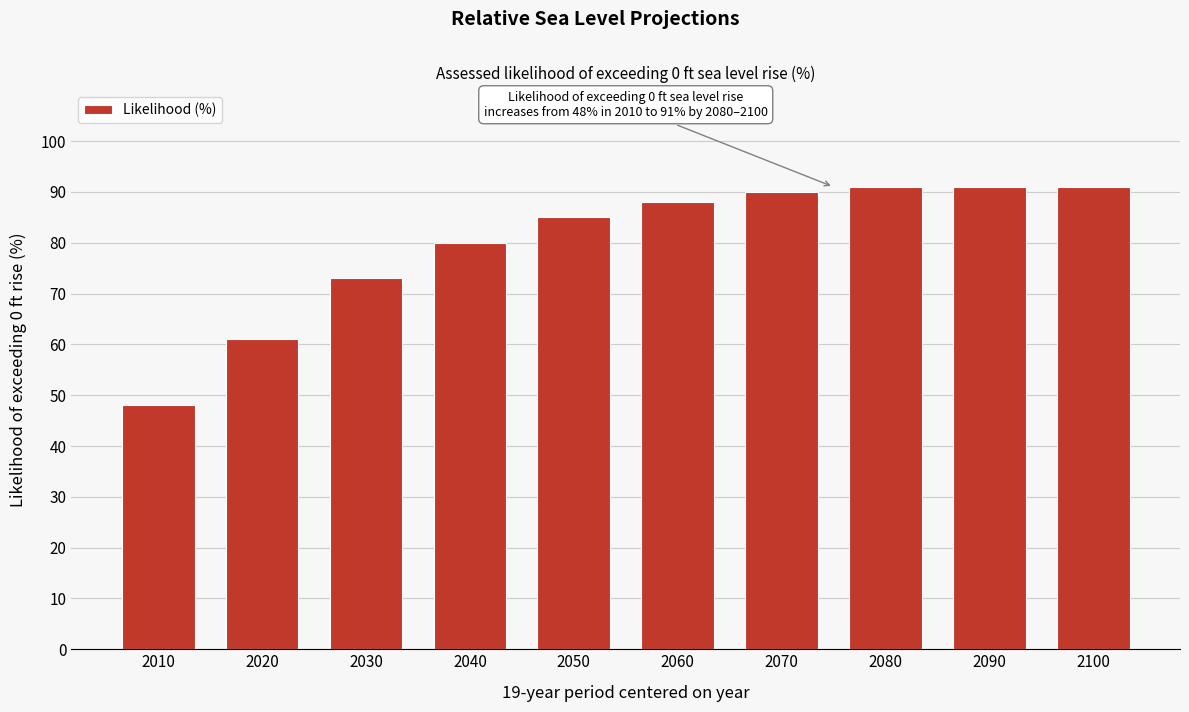

Reading right to left, transcribe all the data shown in this chart.

91	91	91	90	88	85	80	73	61	48